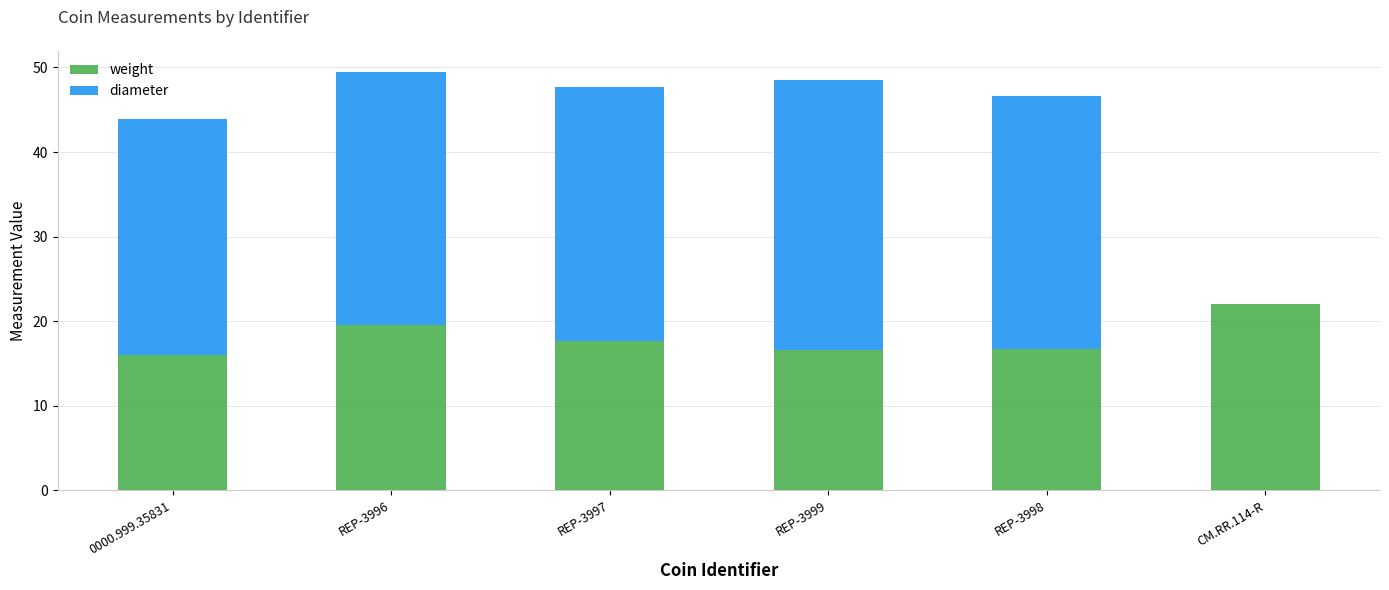

What is the total value across all series at 0000.999.35831?

44.0